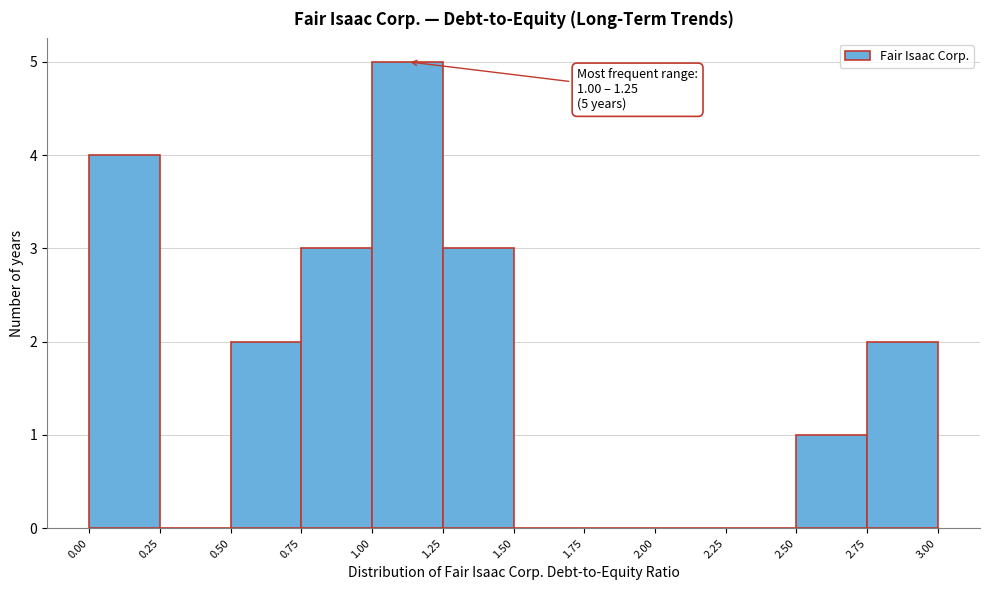

Over which range of the x-axis is the bar tallest?

1.00 to 1.25